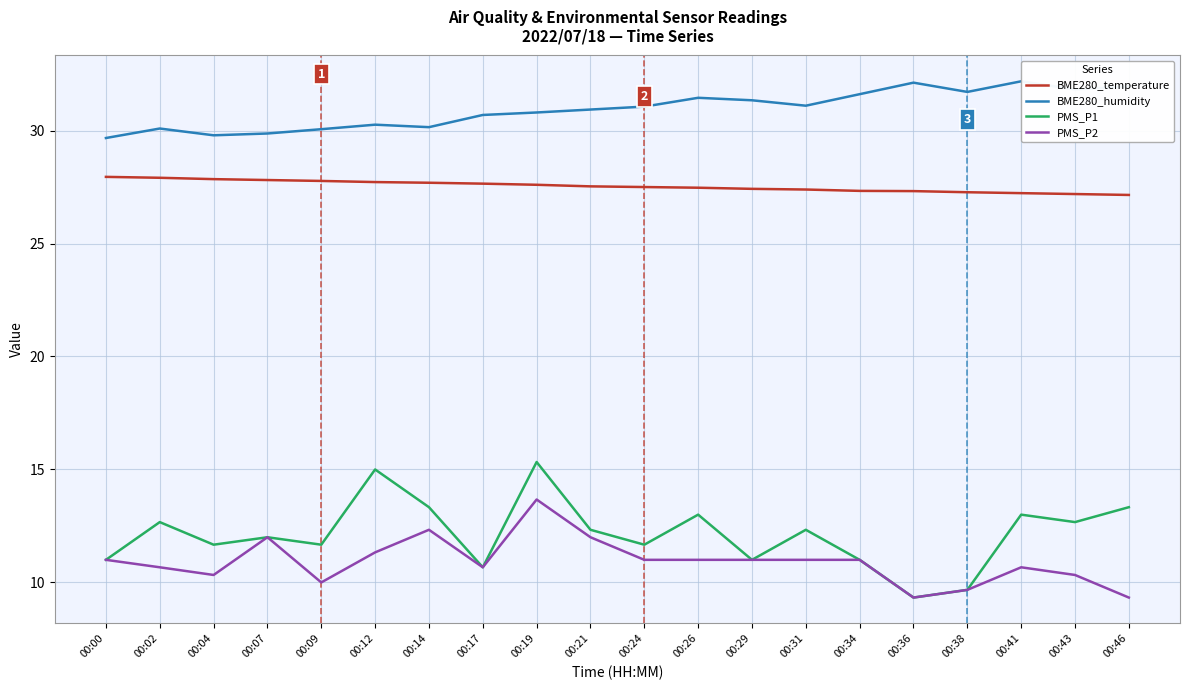

At which label does PMS_P2 reach its peak?

00:19